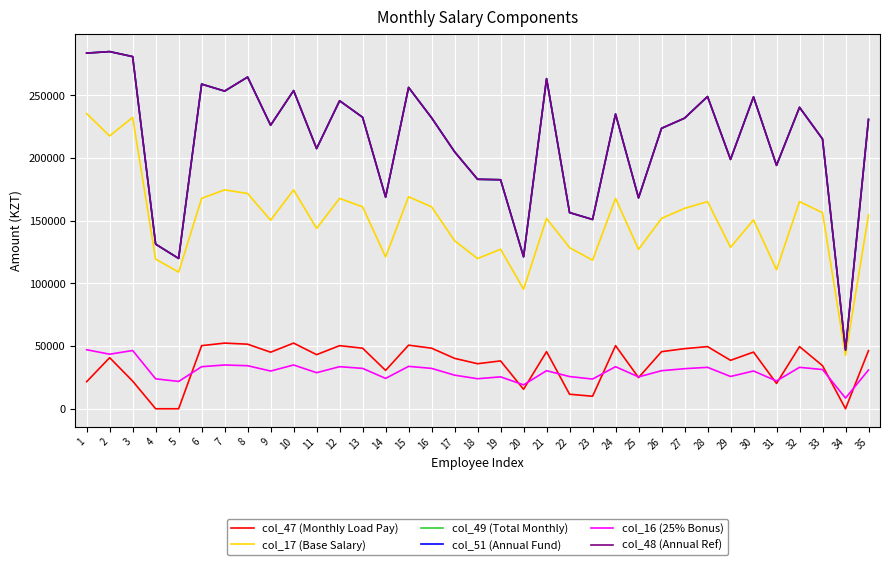

At which category does col_47 (Monthly Load Pay) reach its first local peak?

2